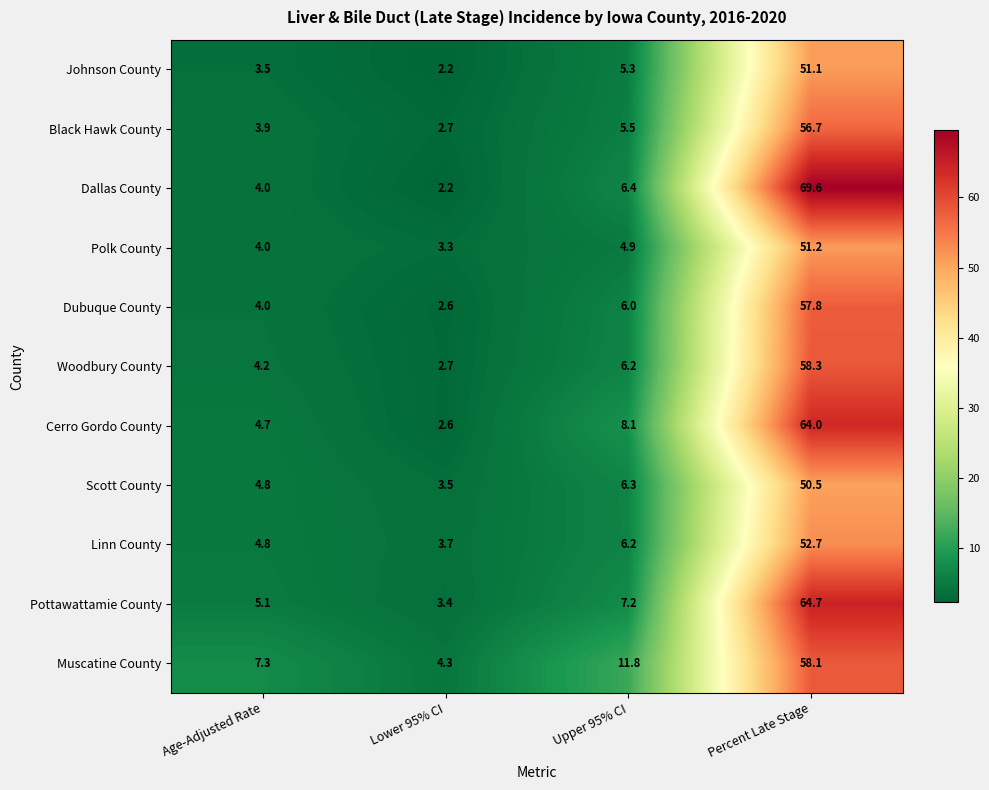

Is it true that Scott County equals 6.3 at Upper 95% CI?

True